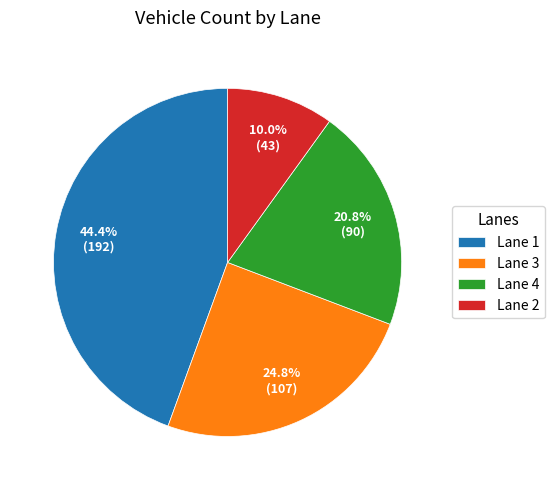

Rank the categories by value from highest to lowest.

Lane 1, Lane 3, Lane 4, Lane 2